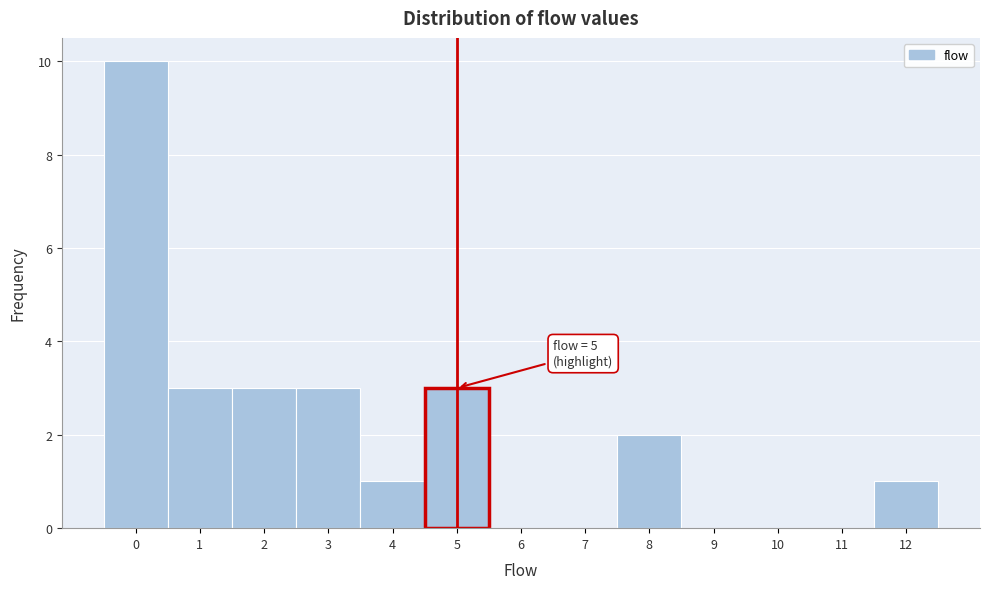

Over which range of the x-axis is the bar tallest?

-0.5 to 0.5